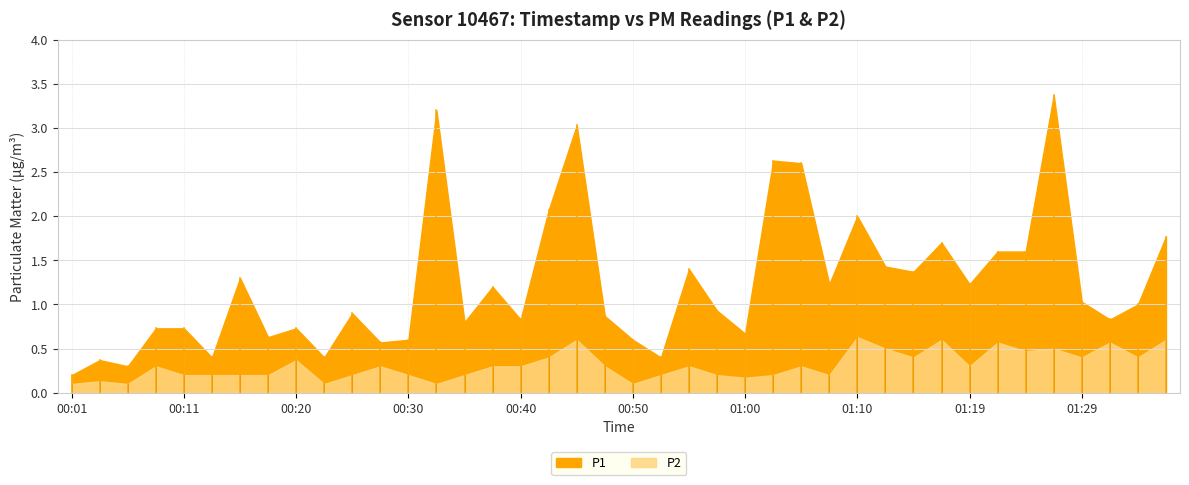

Reading left to right, extract all data points from this chart.

P1: 00:01=0.2	00:03=0.4	00:06=0.3	00:08=0.7	00:11=0.7	00:13=0.4	00:16=1.3	00:18=0.6	00:20=0.7	00:23=0.4	00:25=0.9	00:28=0.6	00:30=0.6	00:33=3.2	00:35=0.8	00:38=1.2	00:40=0.8	00:42=2.1	00:45=3.0	00:47=0.9	00:50=0.6	00:52=0.4	00:55=1.4	00:57=0.9	01:00=0.7	01:02=2.6	01:05=2.6	01:07=1.2	01:10=2.0	01:12=1.4	01:14=1.4	01:17=1.7	01:19=1.2	01:22=1.6	01:24=1.6	01:27=3.4	01:29=1.0	01:32=0.8	01:34=1.0	01:36=1.8
P2: 00:01=0.1	00:03=0.1	00:06=0.1	00:08=0.3	00:11=0.2	00:13=0.2	00:16=0.2	00:18=0.2	00:20=0.4	00:23=0.1	00:25=0.2	00:28=0.3	00:30=0.2	00:33=0.1	00:35=0.2	00:38=0.3	00:40=0.3	00:42=0.4	00:45=0.6	00:47=0.3	00:50=0.1	00:52=0.2	00:55=0.3	00:57=0.2	01:00=0.2	01:02=0.2	01:05=0.3	01:07=0.2	01:10=0.6	01:12=0.5	01:14=0.4	01:17=0.6	01:19=0.3	01:22=0.6	01:24=0.5	01:27=0.5	01:29=0.4	01:32=0.6	01:34=0.4	01:36=0.6